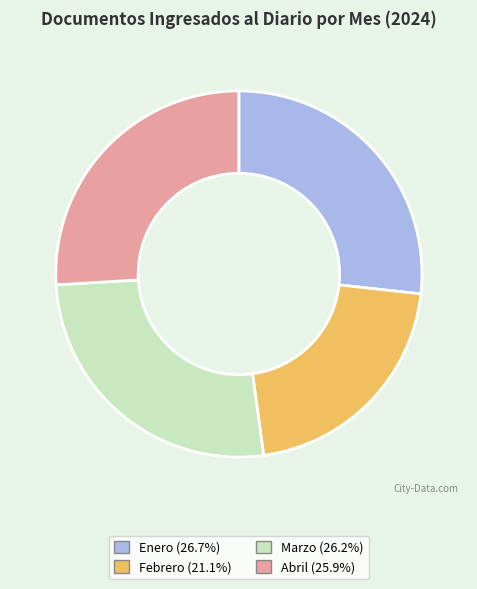

Which has a higher value, Febrero or Enero?

Enero